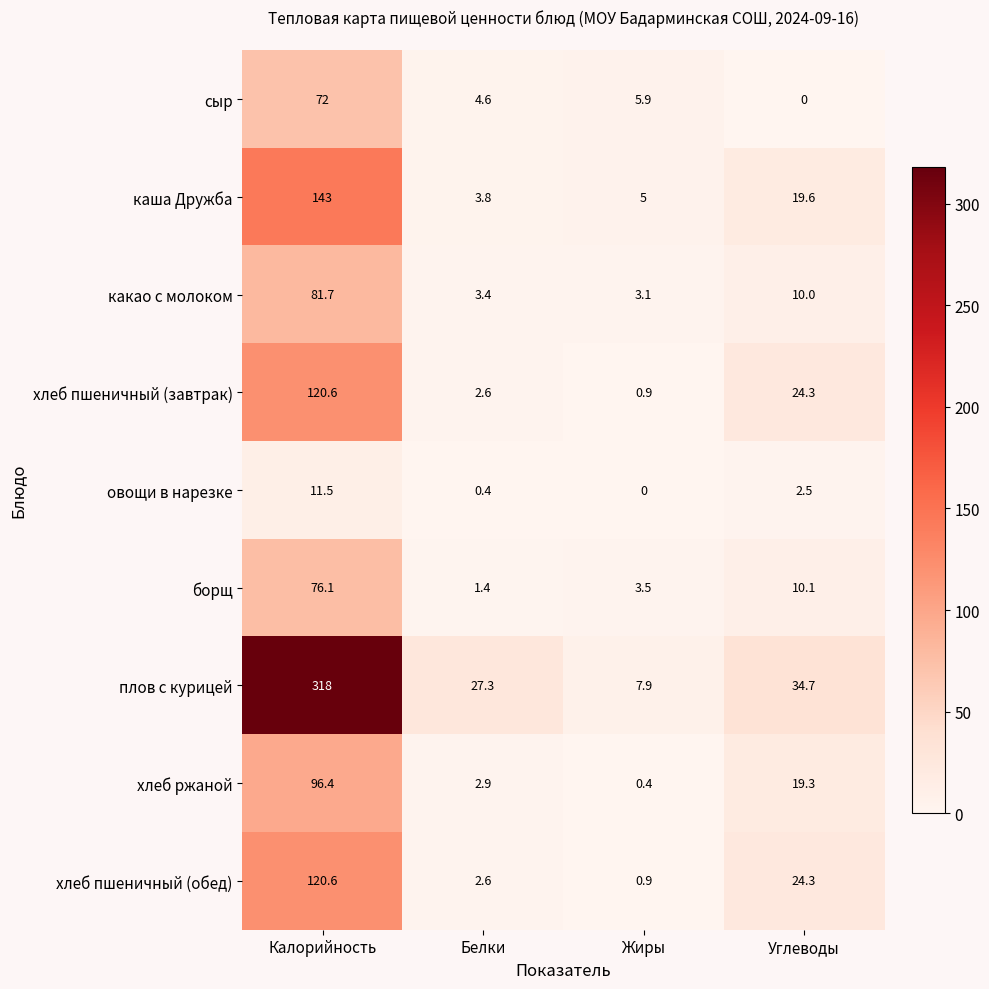

At how many categories does at least one series exceed 300?

1